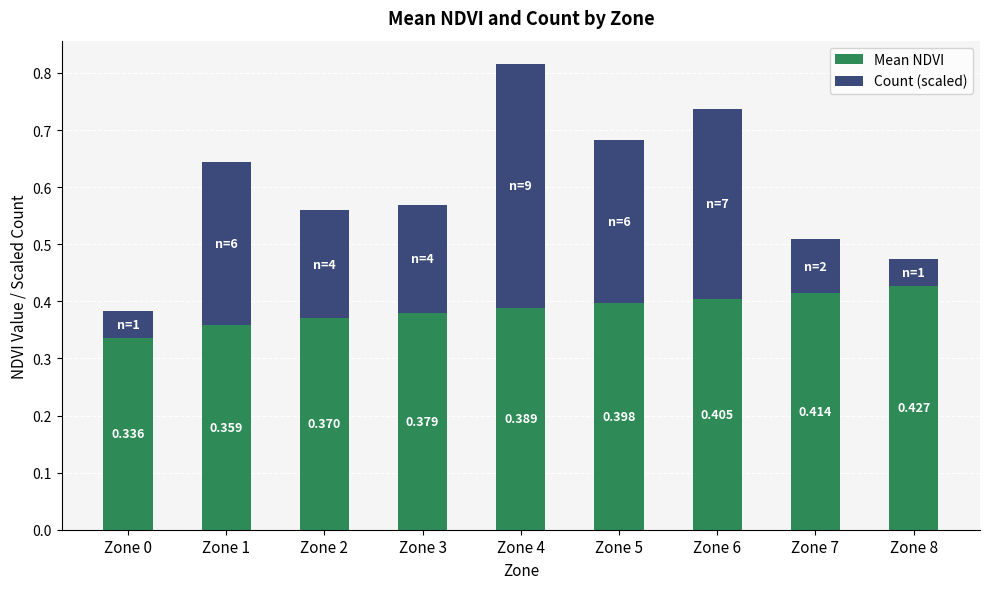

Count the number of data series in this chart.

2